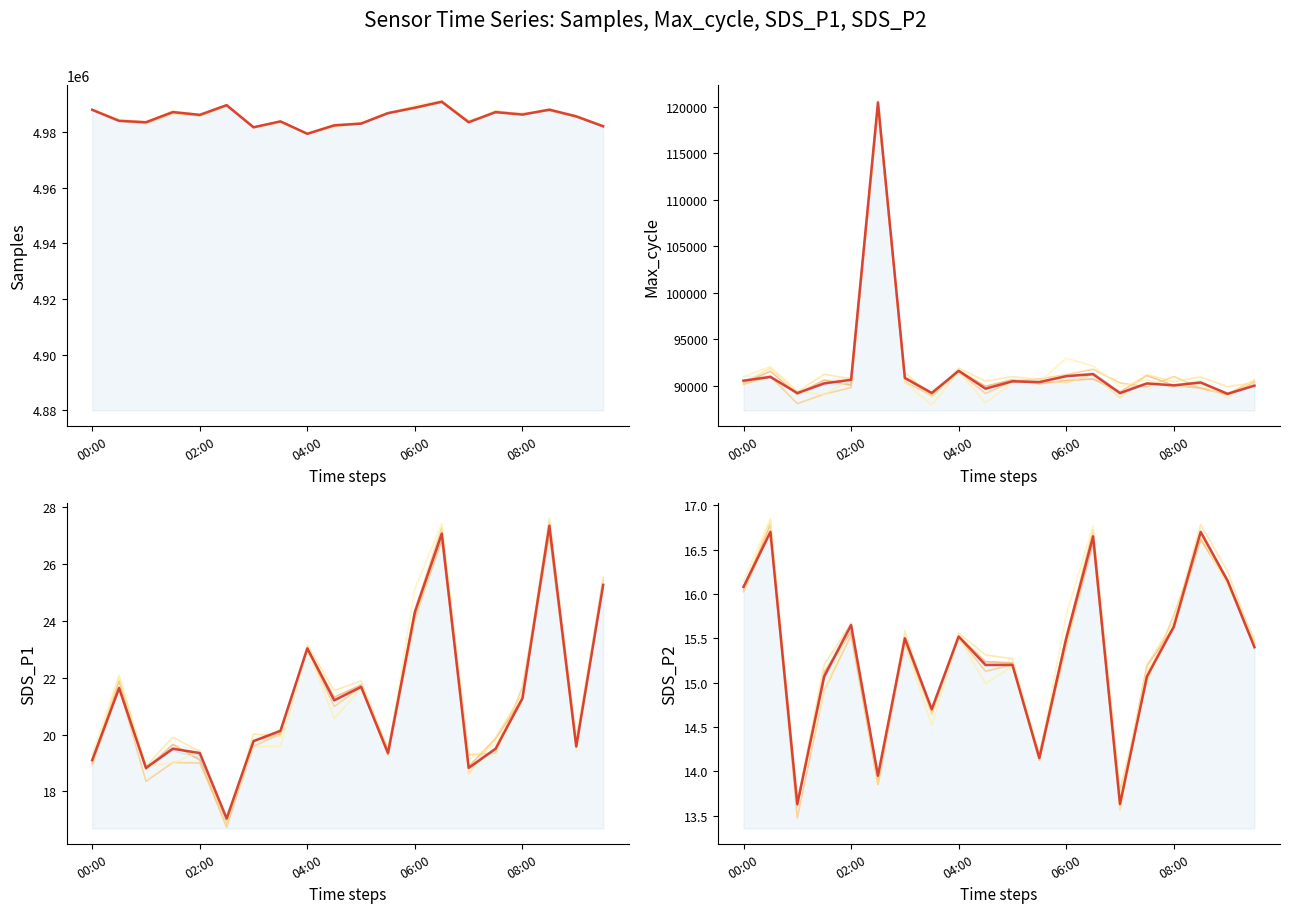

What are all the series names shown in the legend?

Samples, Max_cycle, SDS_P1, SDS_P2